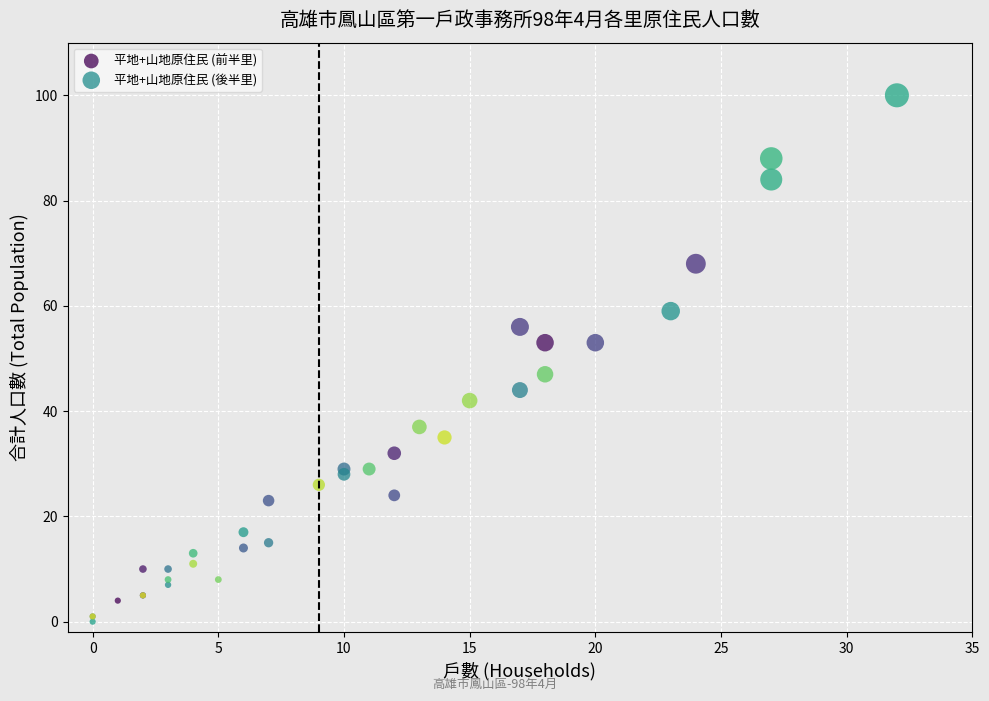

What are all the series names shown in the legend?

平地+山地原住民 (前半里), 平地+山地原住民 (後半里)